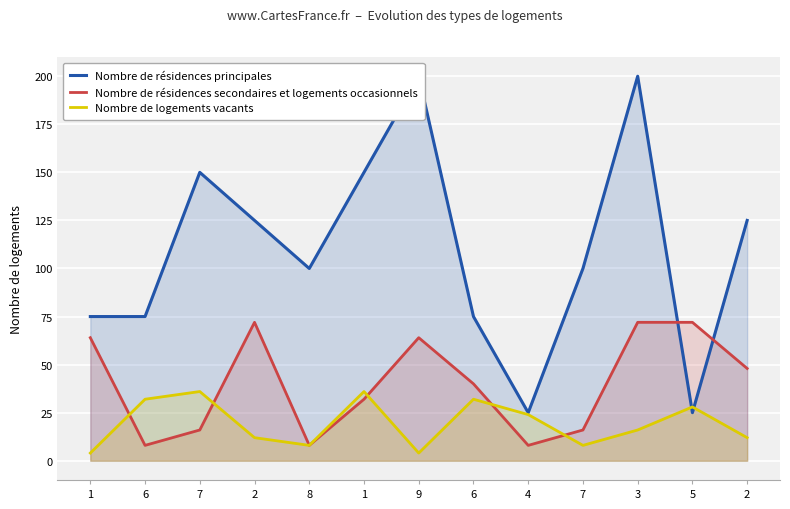

Does the chart display data point markers on the line(s)?

No